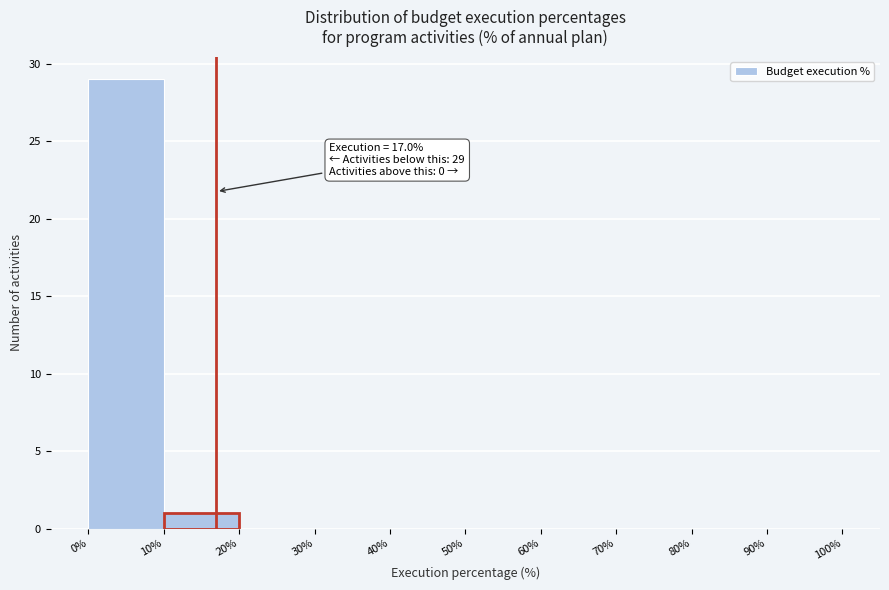

Which range on the x-axis has the tallest bar?

0% to 10%